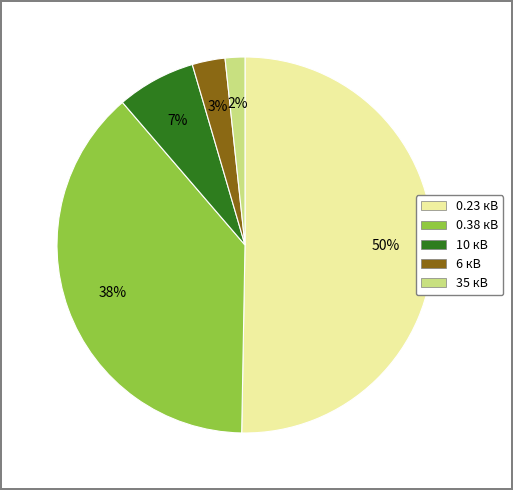

To the nearest percent, what percentage of the pie is 0.23 кВ?

50%